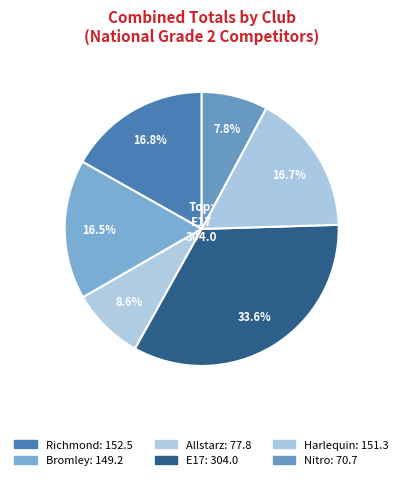

Count the number of slices in the pie.

6